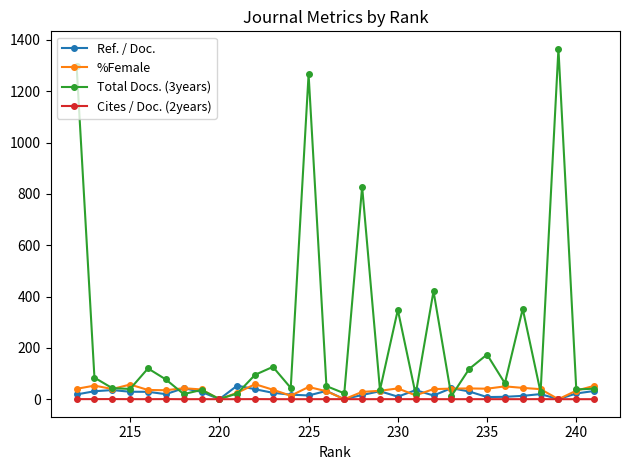

What is the highest value of the Ref. / Doc. series?

53.0